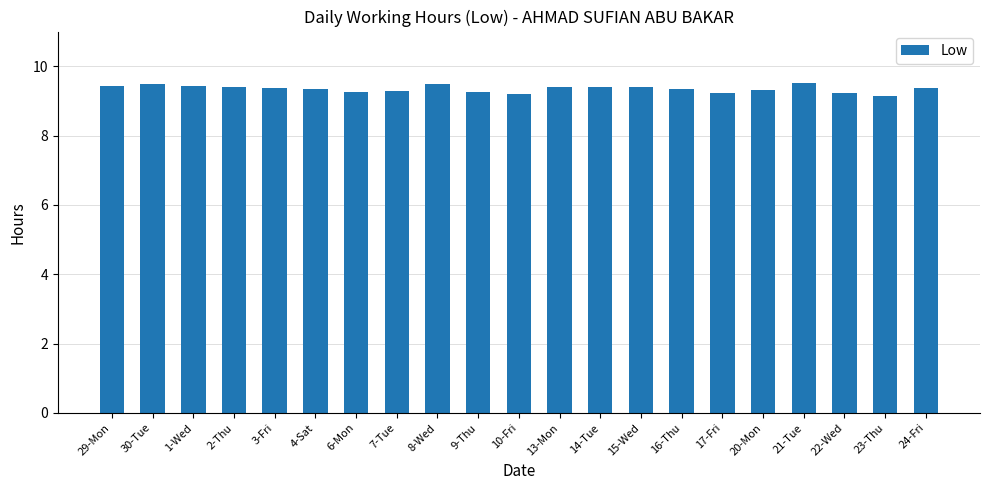

What is the label of the 17th bar from the left?

20-Mon